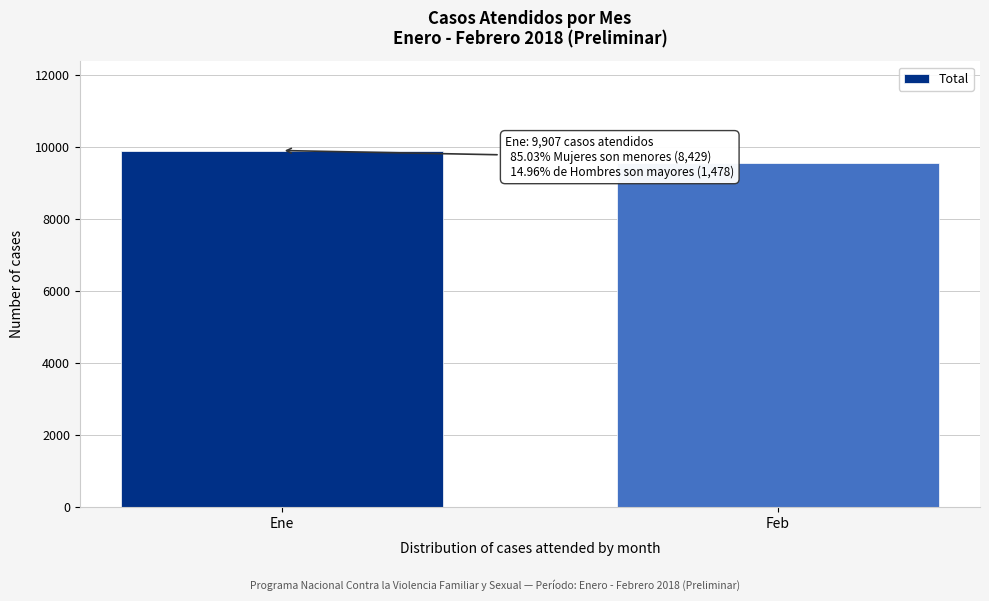

Reading right to left, transcribe all the data shown in this chart.

Feb=9554	Ene=9907